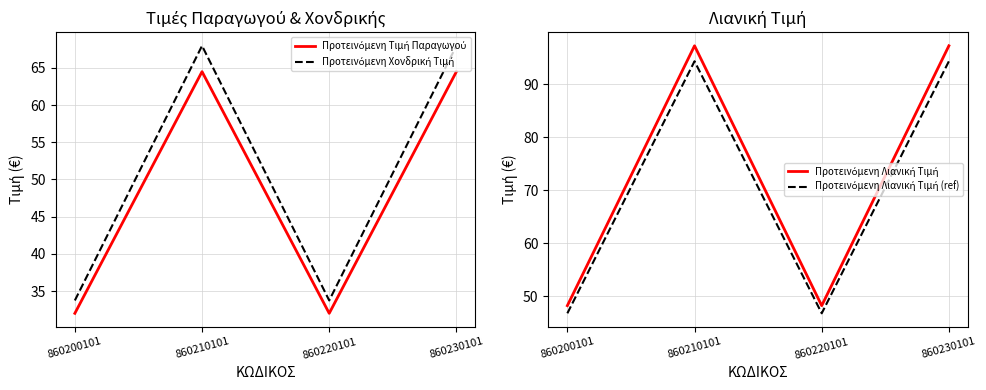

True or false: Προτεινόμενη Τιμή Παραγωγού and Προτεινόμενη Λιανική Τιμή (ref) intersect in this chart.

False